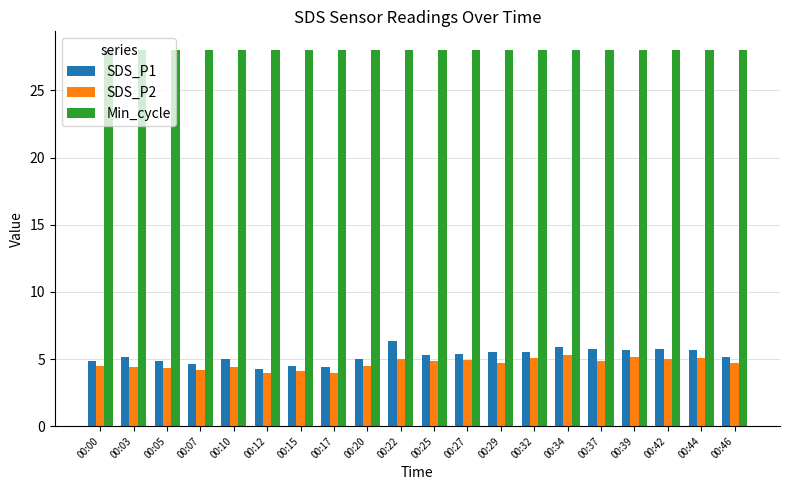

What is the difference between the maximum and minimum values in the SDS_P2 series?

1.3